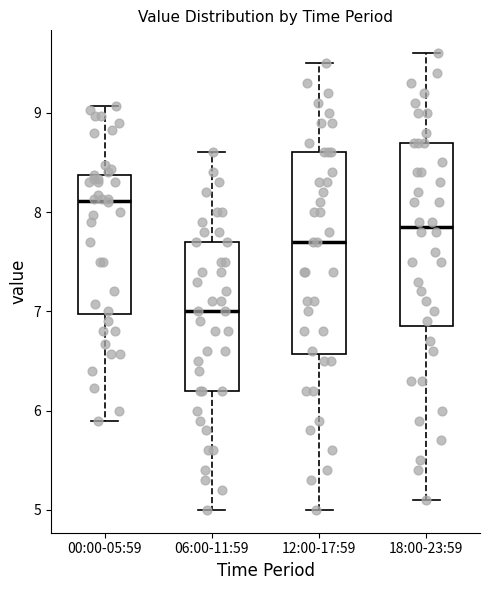

Reading left to right, transcribe this box plot: for each box, give where its median line is, the range the box spans, and where its two whiskers end, as read against the y-axis. The values are not printed on the chart, so give them approximately, as read against the axis.

00:00-05:59: median 8.1, box 7.0 to 8.4, whiskers 5.9 to 9.1
06:00-11:59: median 7.0, box 6.2 to 7.7, whiskers 5.0 to 8.6
12:00-17:59: median 7.7, box 6.6 to 8.6, whiskers 5.0 to 9.5
18:00-23:59: median 7.9, box 6.9 to 8.7, whiskers 5.1 to 9.6